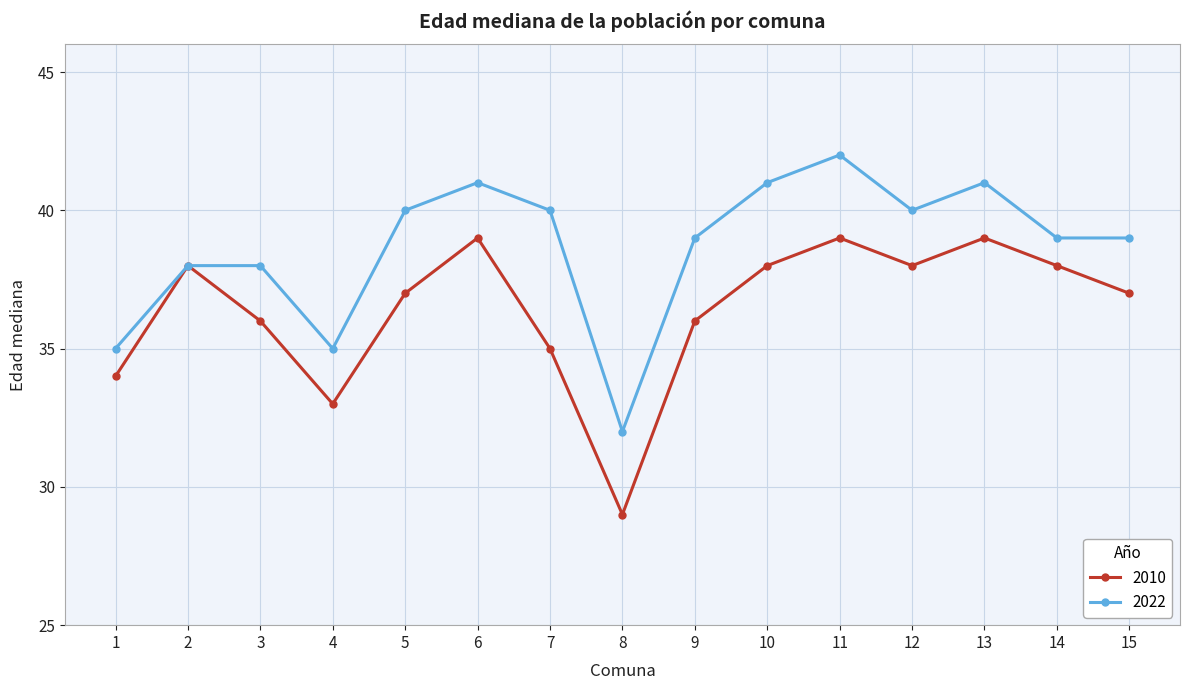

What is the difference between the highest and lowest values at 7?

5